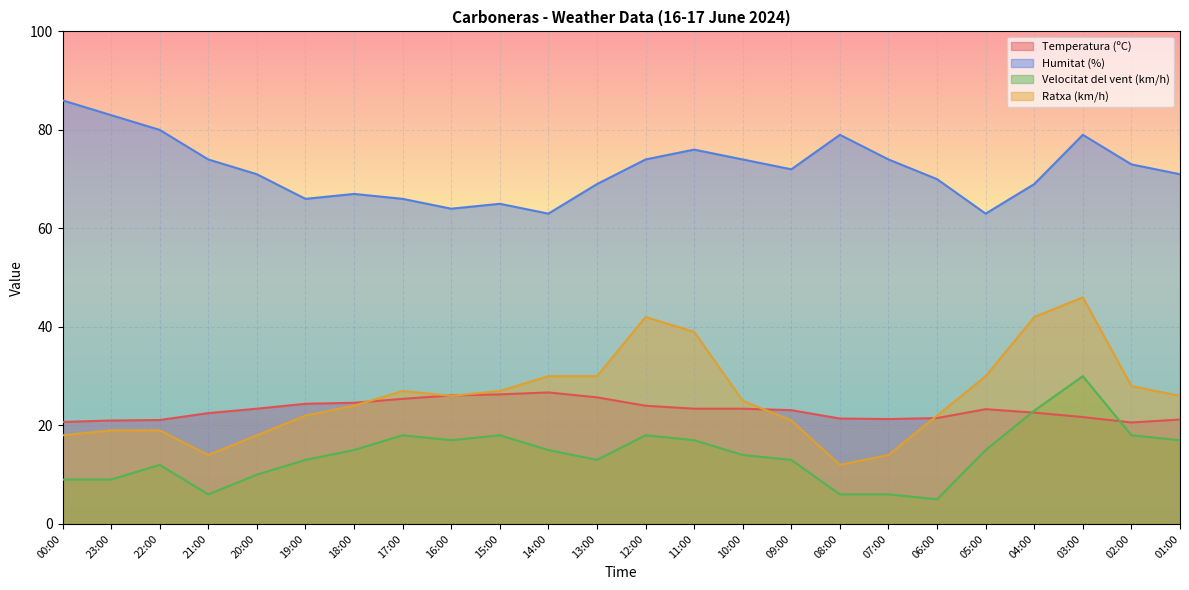

True or false: Velocitat del vent (km/h) and Humitat (%) intersect in this chart.

False